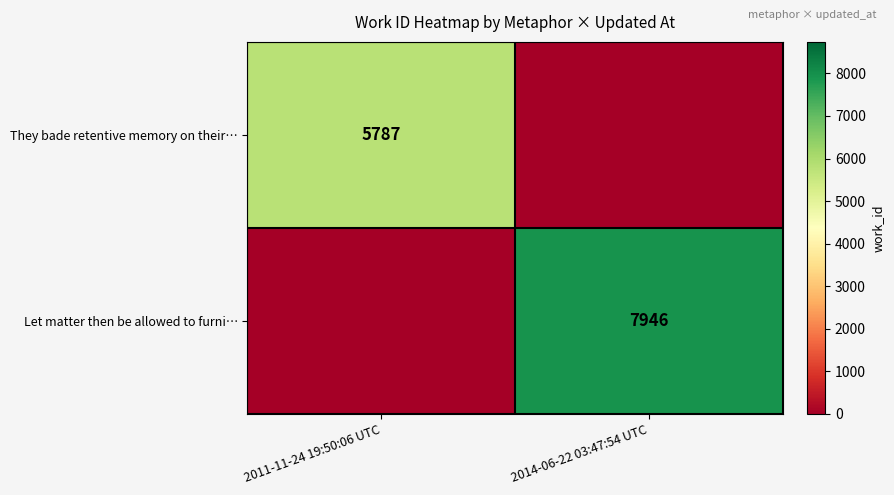

True or false: They bade retentive memory on their… has a value of 9034 at 2011-11-24 19:50:06 UTC.

False